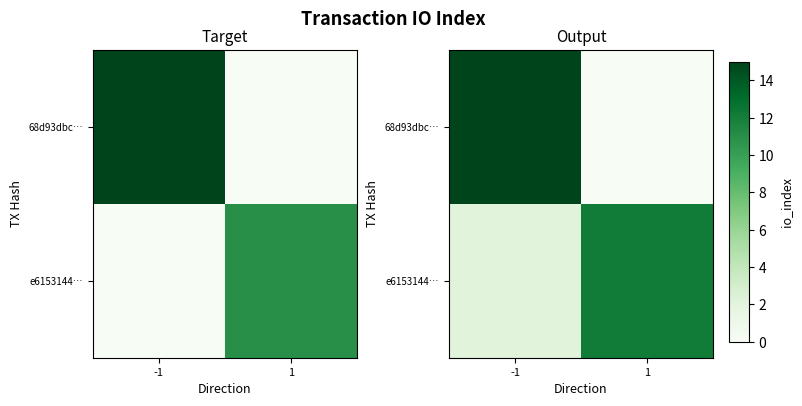

The value of 68d93dbc… at -1 is 19.8. True or false?

False